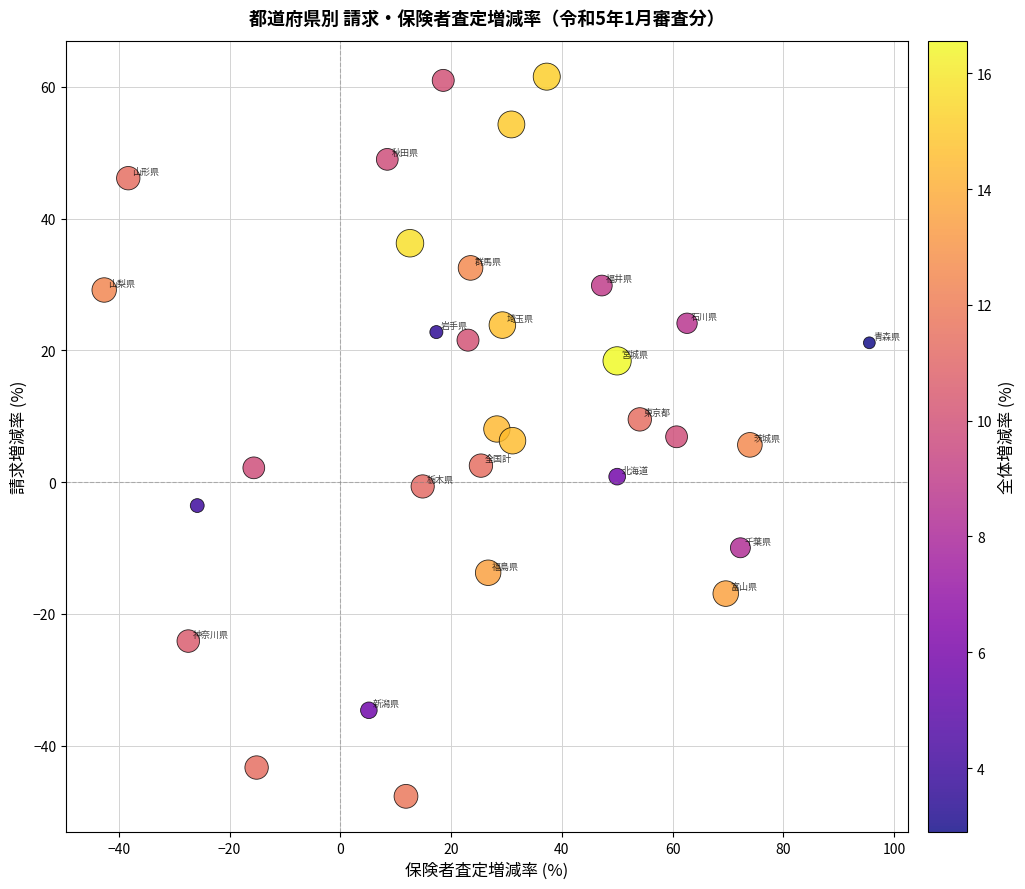

What is the range of Y values (max minus min)?

109.2